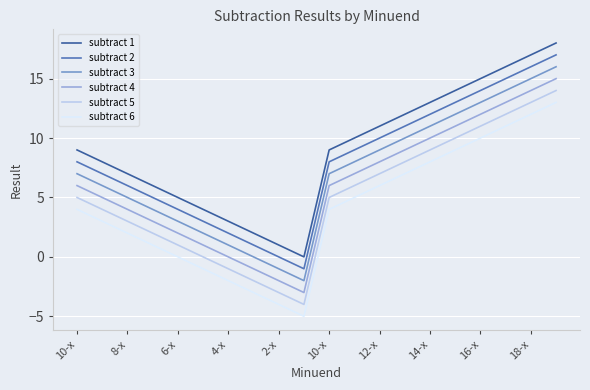

True or false: subtract 6 and subtract 5 intersect in this chart.

False